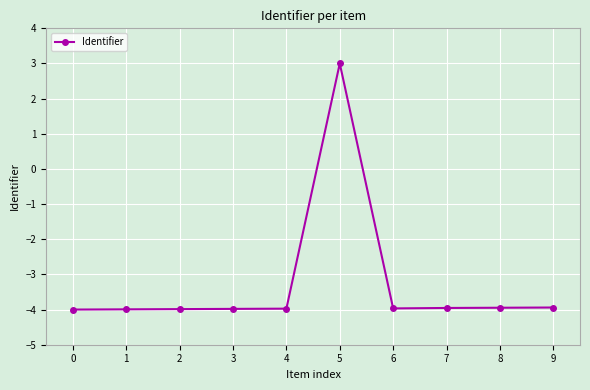

The chart shows a value of -1.4 at 1. True or false?

False